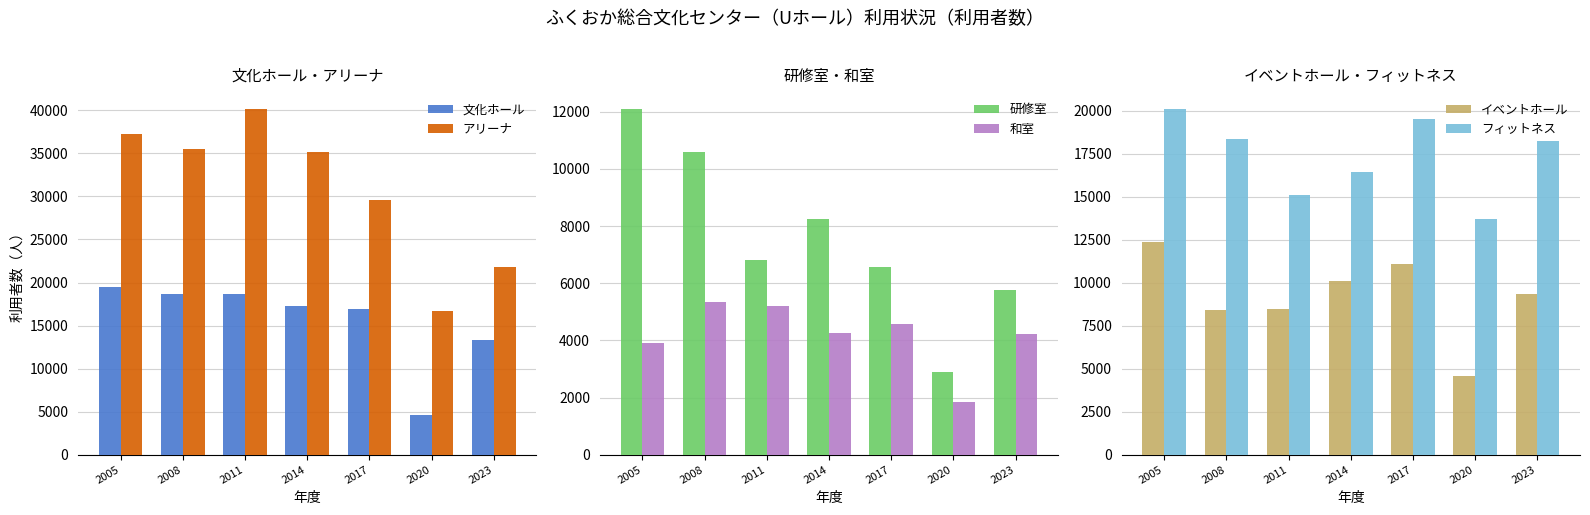

What is the minimum value for アリーナ?

16671